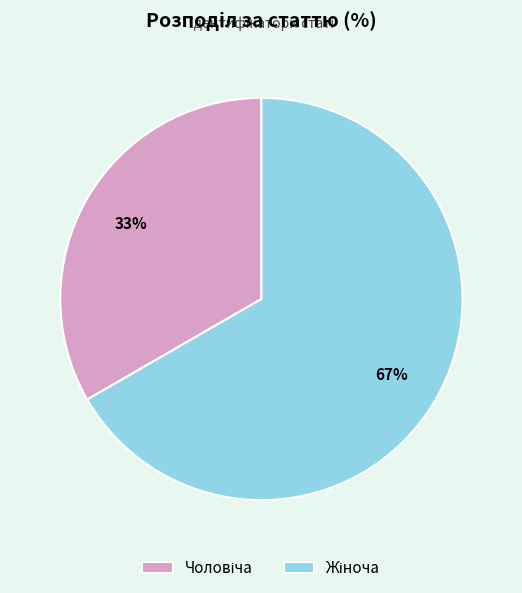

To the nearest percent, what is the average slice percentage?

50%